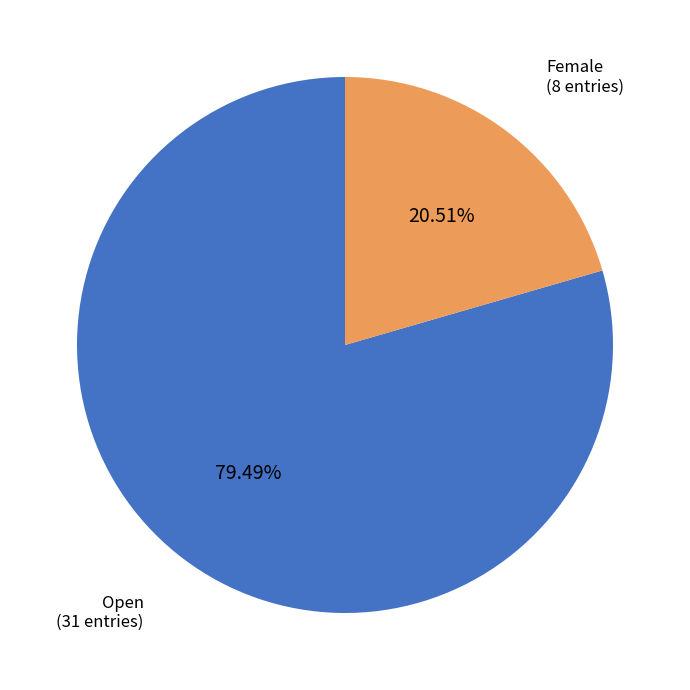

Is there any slice that represents more than half of the pie?

Yes